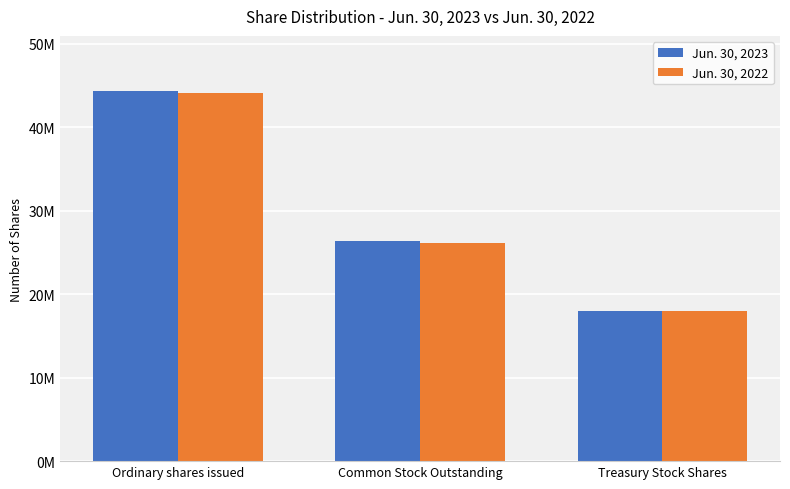

What are all the series names shown in the legend?

Jun. 30, 2023, Jun. 30, 2022